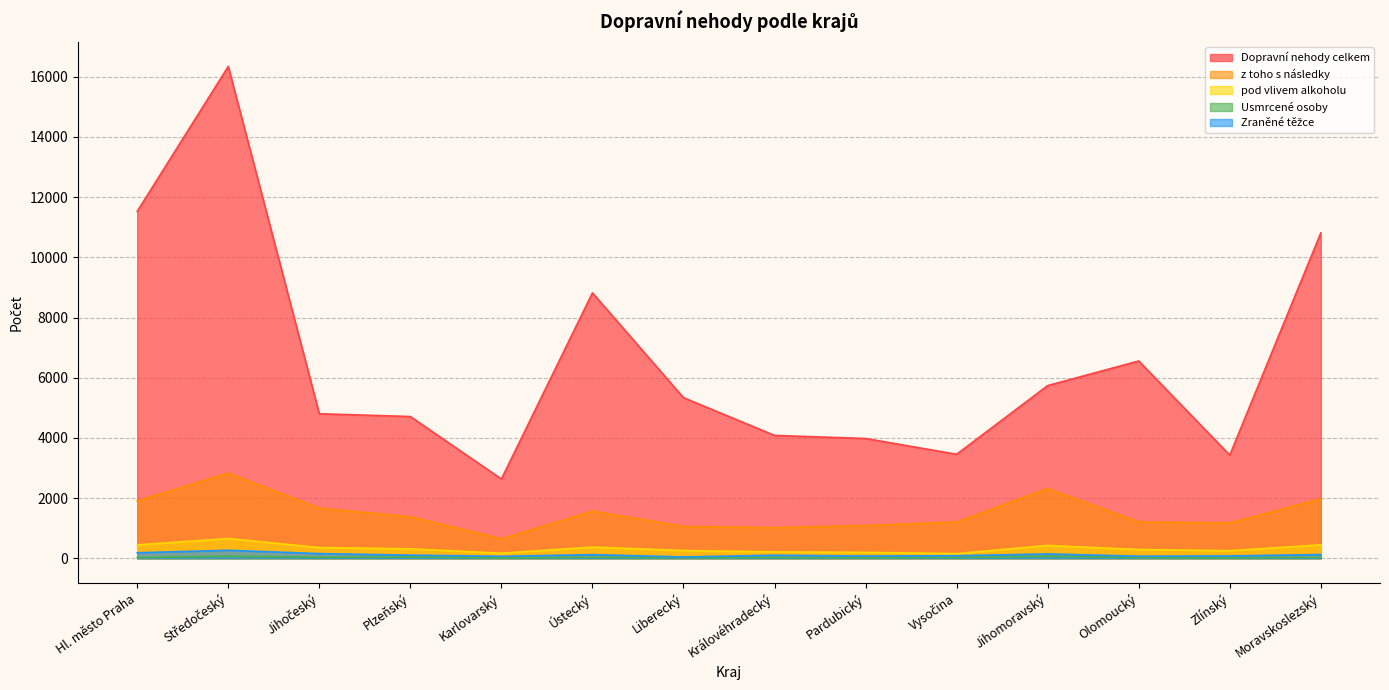

True or false: Dopravní nehody celkem and Usmrcené osoby intersect in this chart.

False